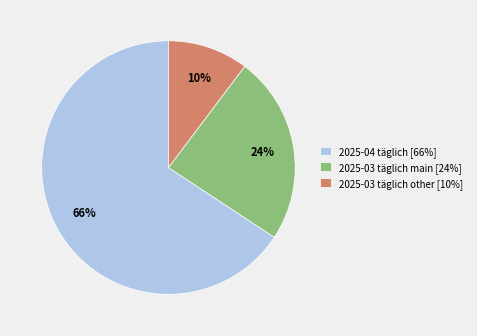

Is there a majority slice in this chart?

Yes